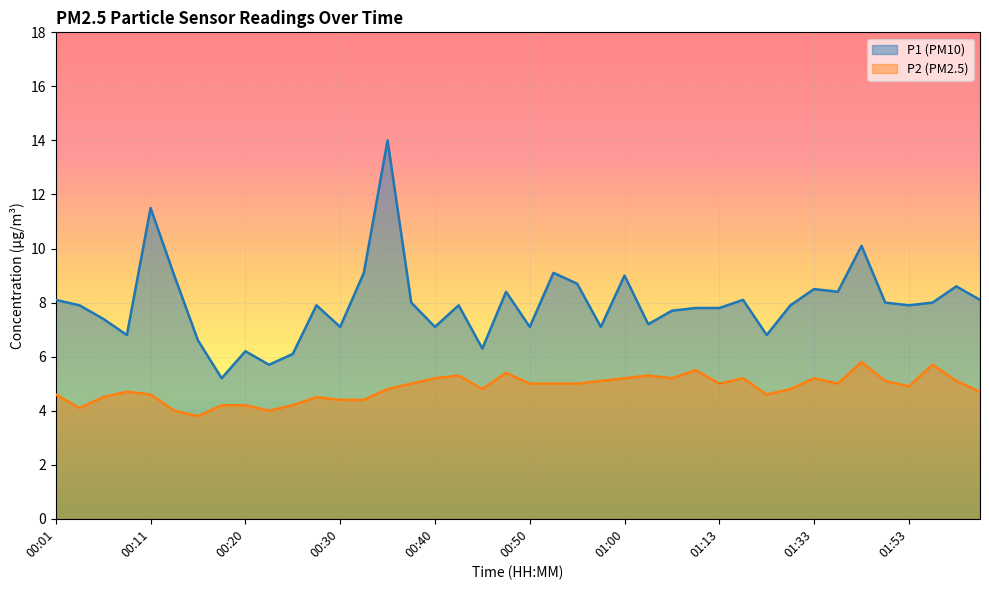

List the series in order of their peak value, highest first.

P1 (PM10), P2 (PM2.5)